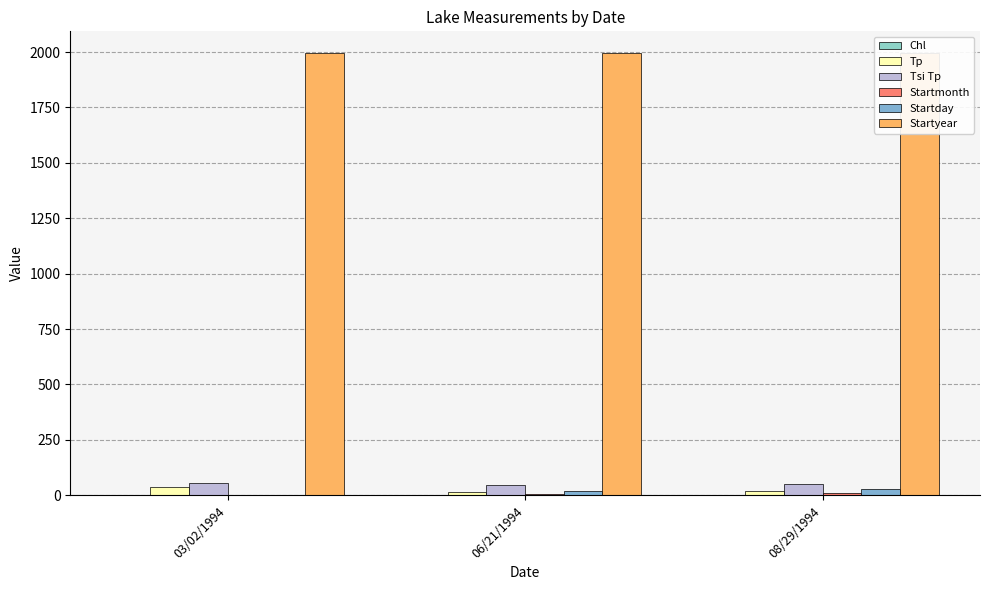

What is the label of the 3rd bar from the left?

08/29/1994